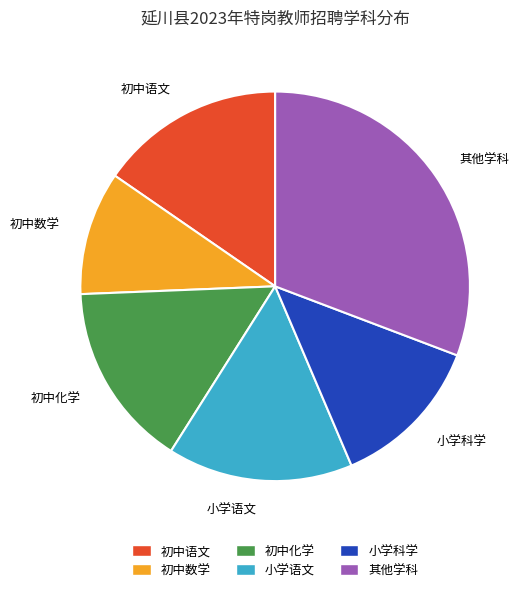

Is 小学科学 the majority of the pie?

No